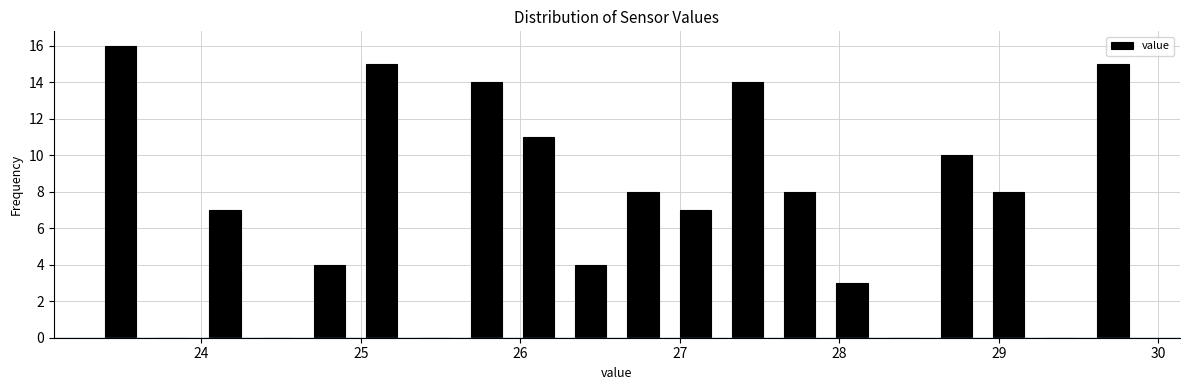

Around what value on the x-axis is the tallest bar? Give the approximate position of its centre, as read against the axis.

23.5